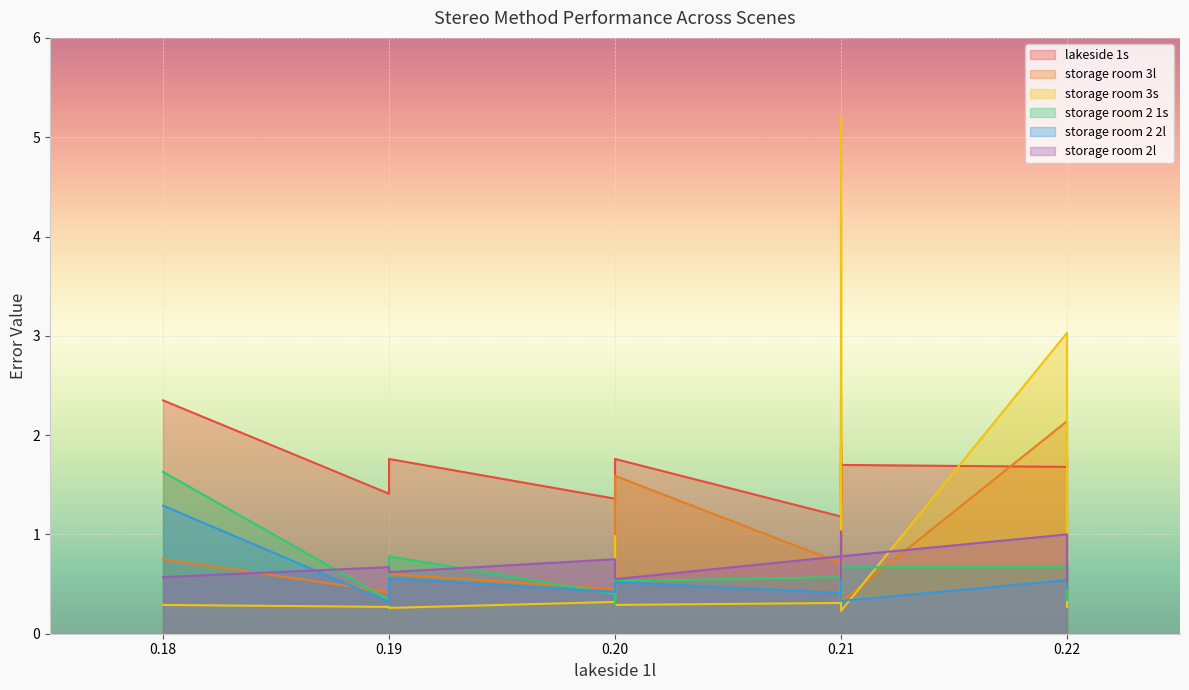

What is the difference between the maximum and second lowest values in the storage room 2l series?

0.5